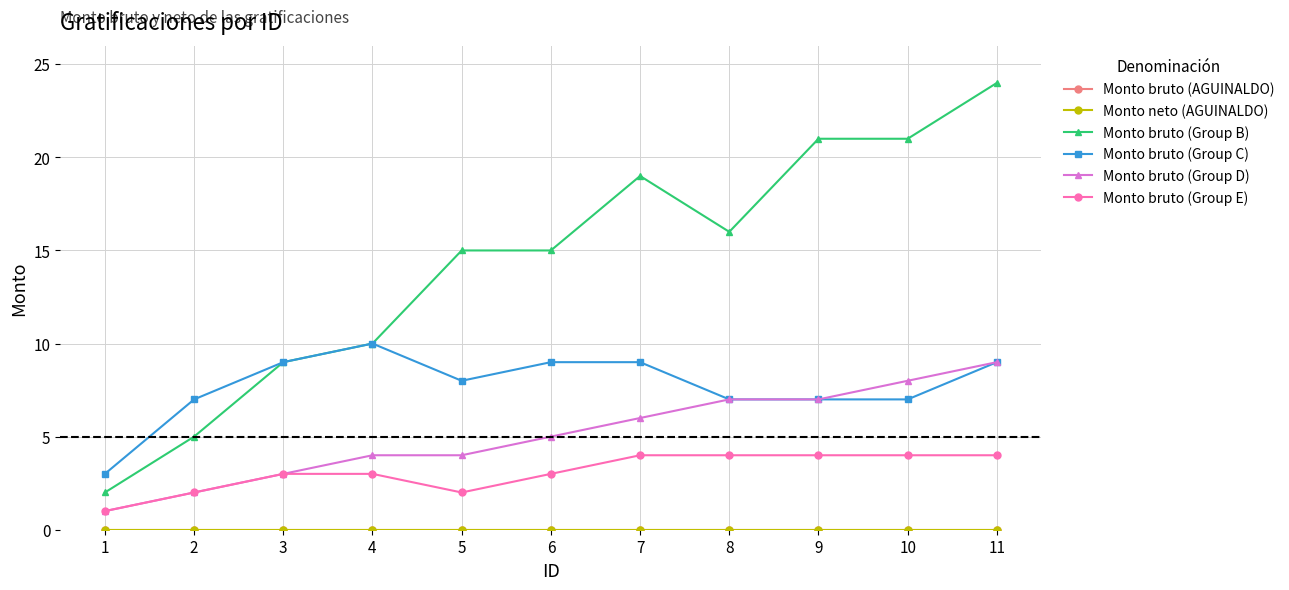

How many values in the Monto bruto (Group C) series exceed 8?

5